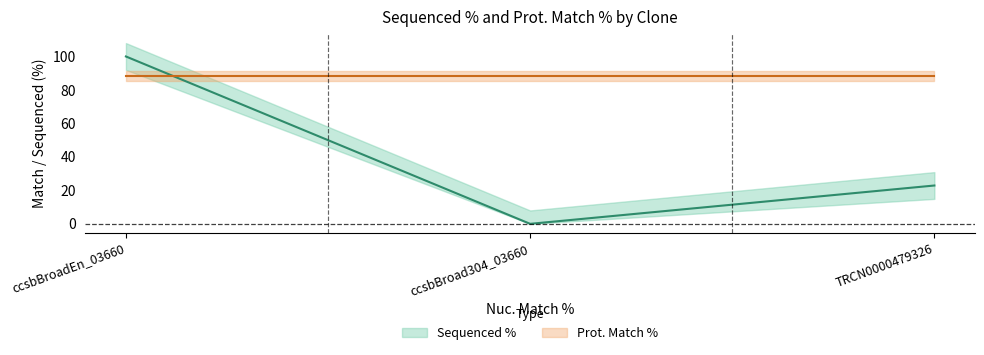

What is the approximate value at ccsbBroadEn_03660?

100.0